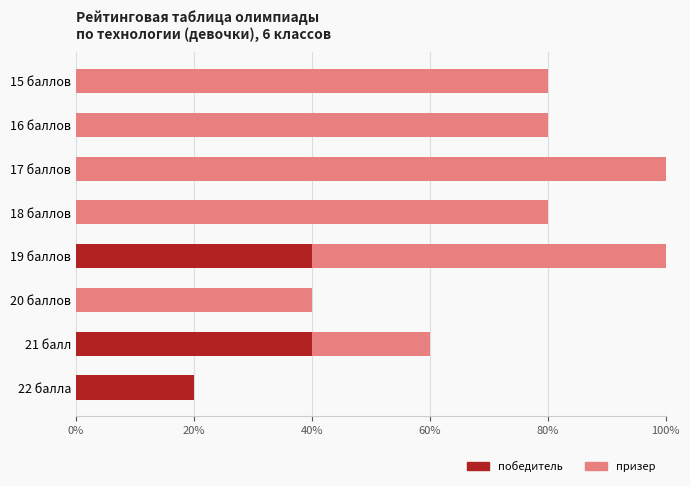

True or false: победитель has a value of 27 at 15 баллов.

False